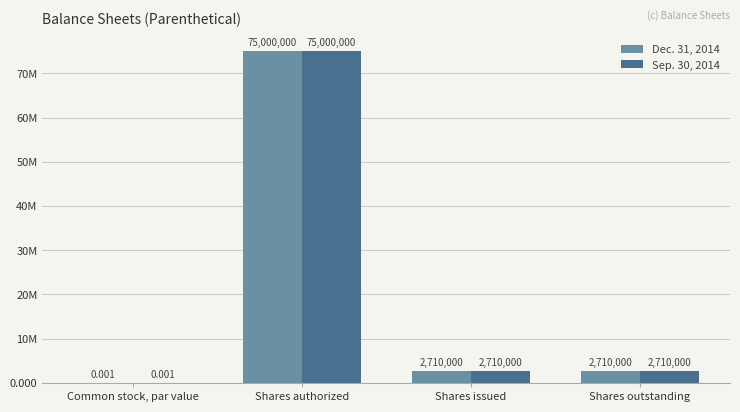

At which category is the sum across all series the highest?

Shares authorized